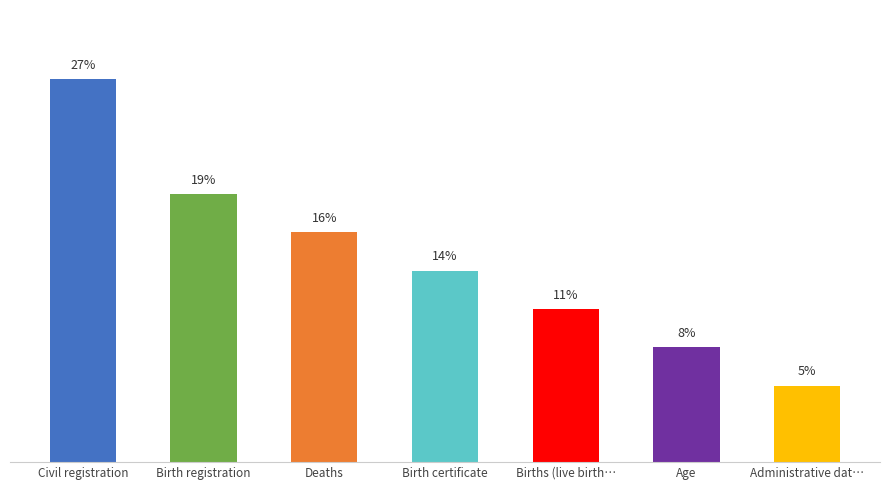

The chart shows a value of 8.1 at Age. True or false?

True